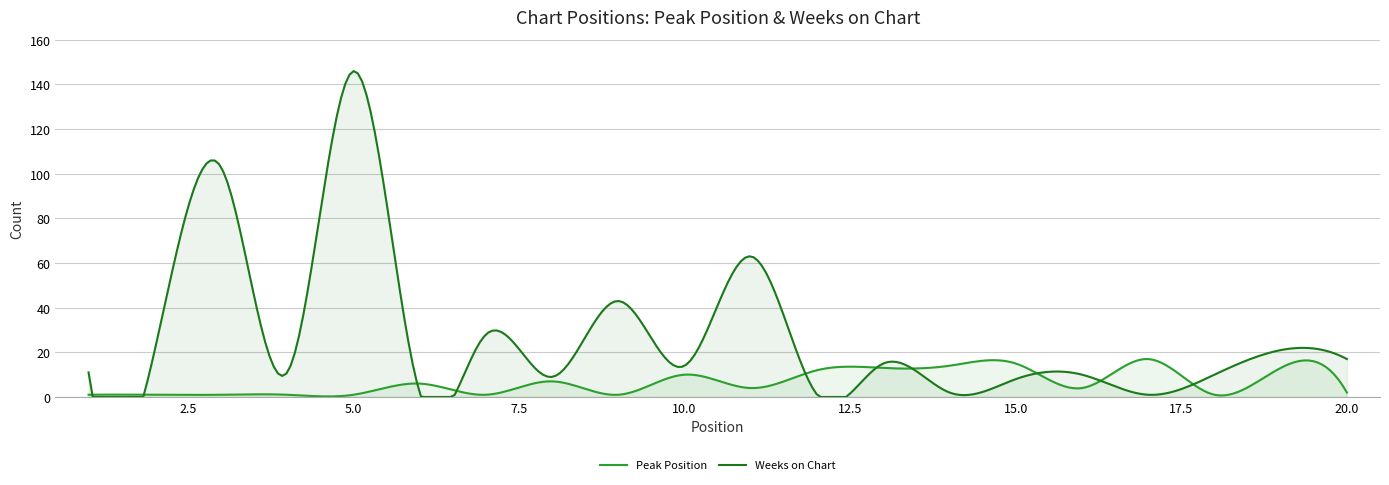

Does the chart display data point markers on the line(s)?

No